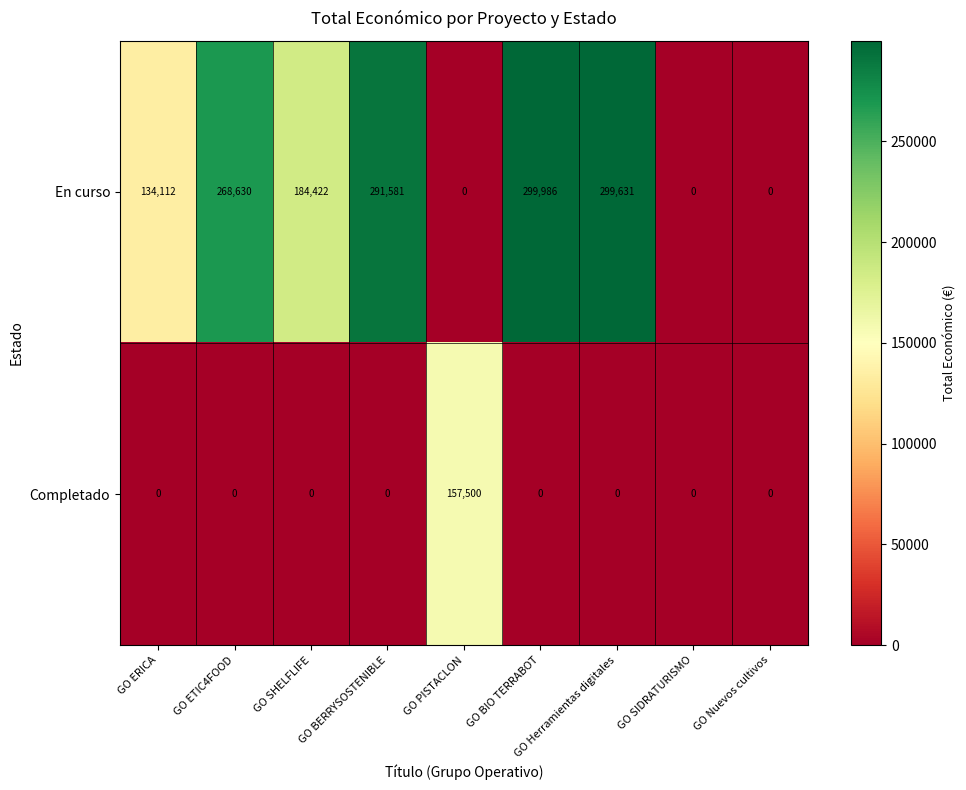

At which category does the chart reach its peak across all series?

GO BIO TERRABOT